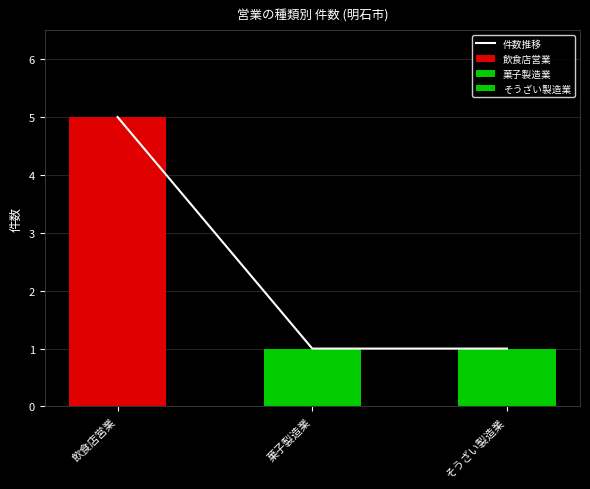

Reading right to left, what are all the values shown in this chart?

そうざい製造業=1	菓子製造業=1	飲食店営業=5